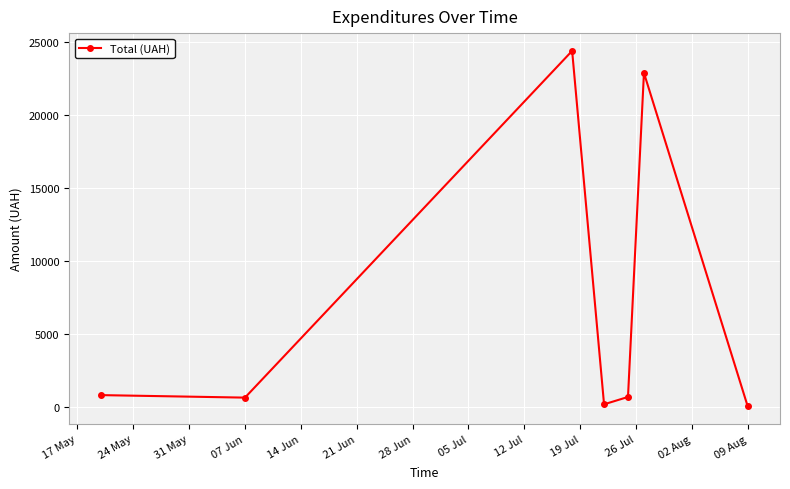

What is the value of the 1st point from the left?

841.0